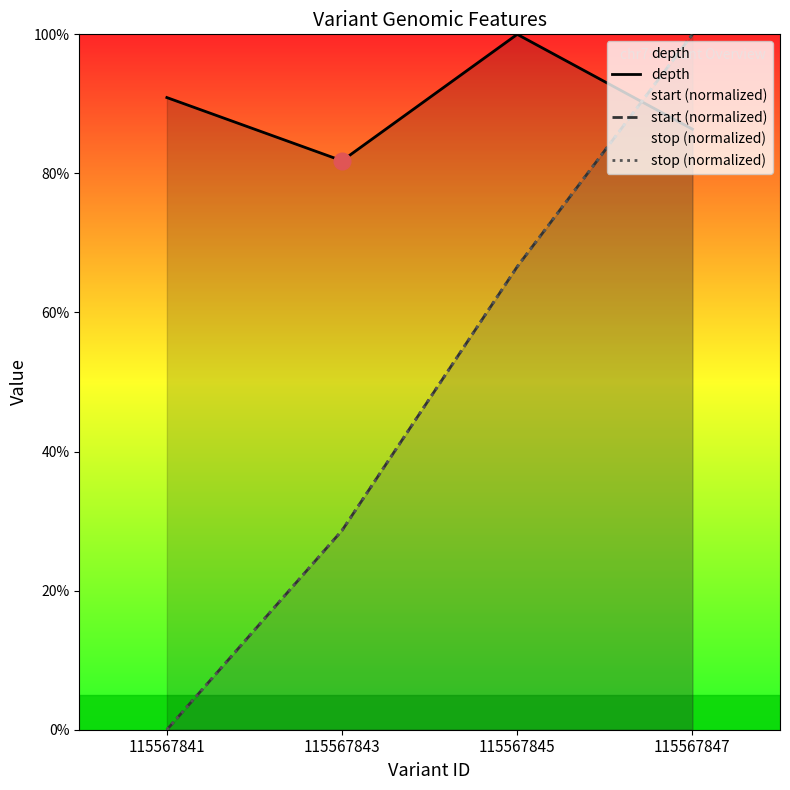

What is the average value of the start (normalized) series?

48.8